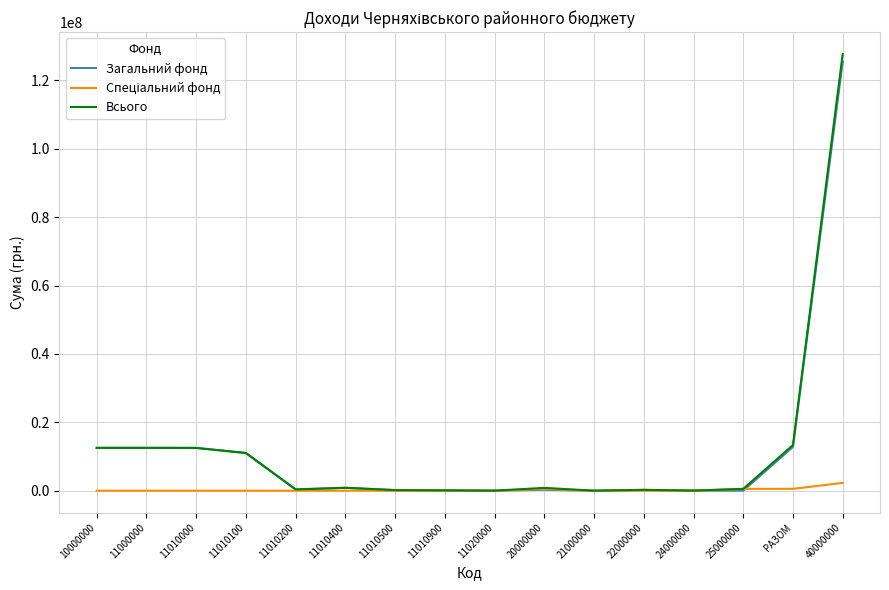

How many distinct data groups are displayed?

3